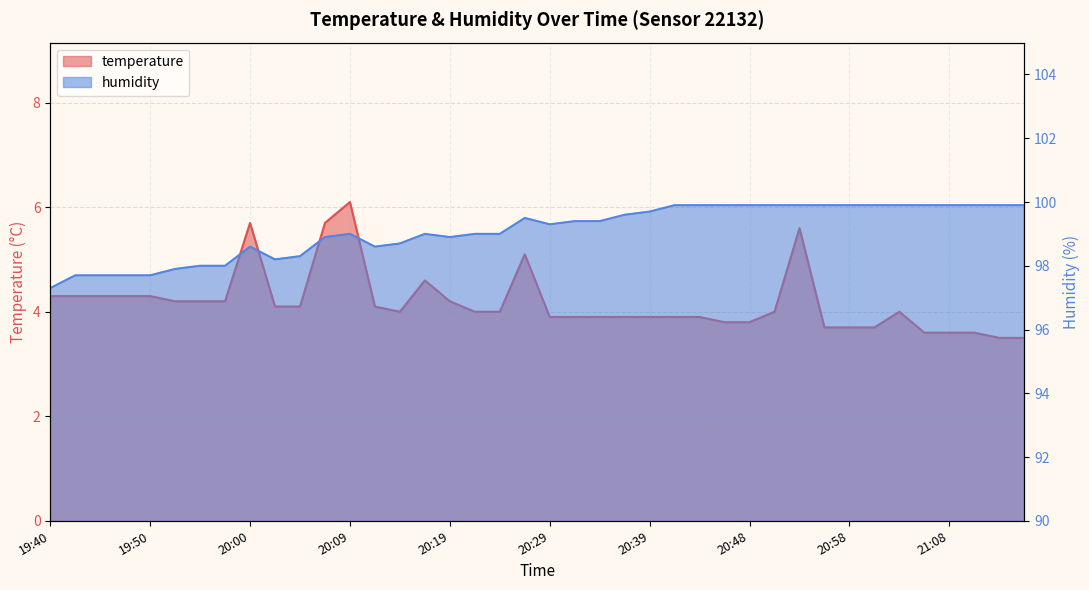

Which series changed the most between 20:24 and 20:41?

humidity